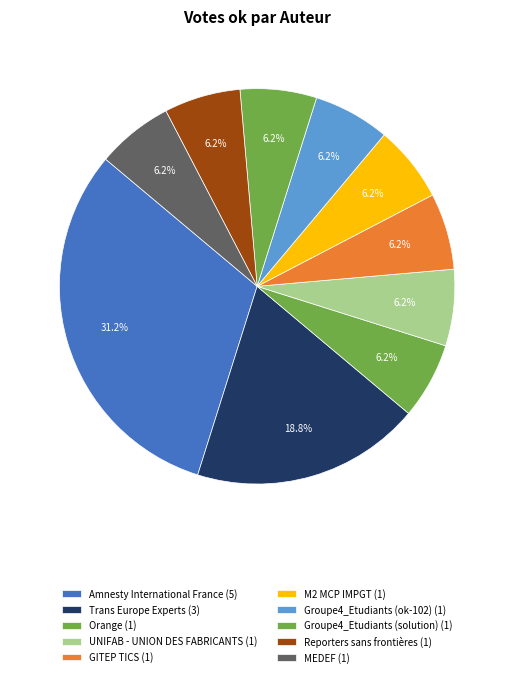

To the nearest percent, what percentage of the pie is Reporters sans frontières?

6%